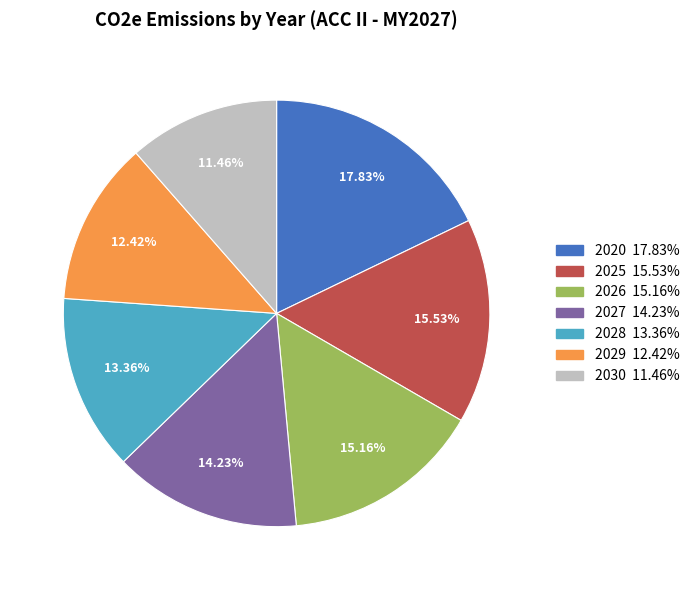

What portion of the pie excludes 2020?

82.2%